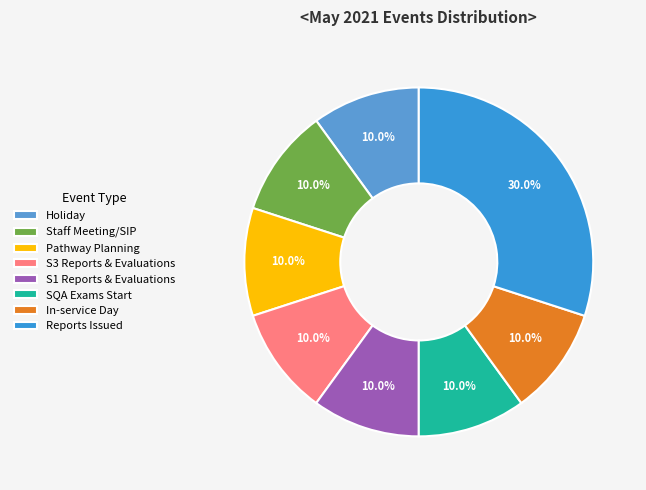

Is SQA Exams Start the majority of the pie?

No